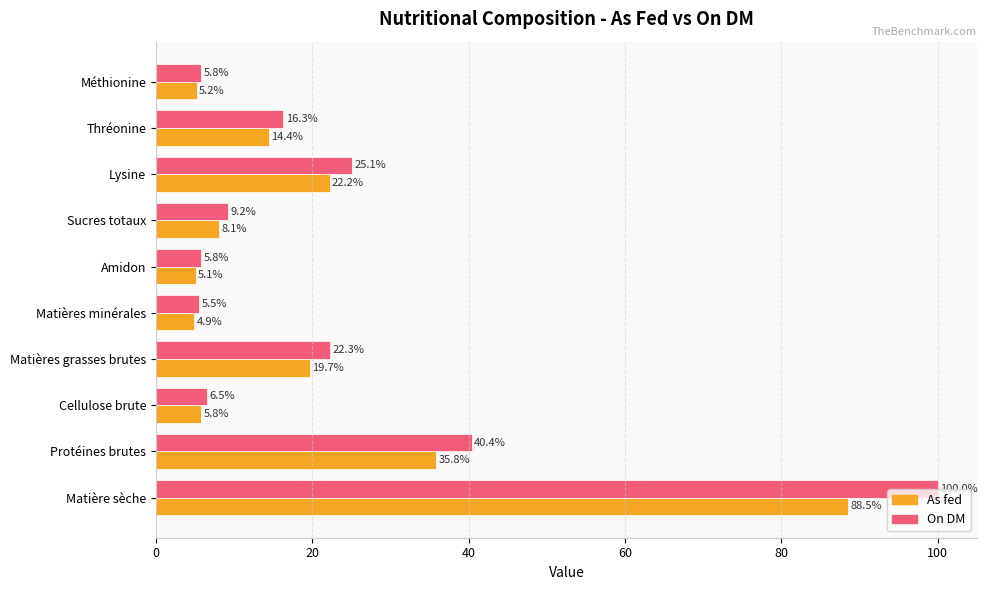

The As fed series shows 22.2 at Lysine. True or false?

True